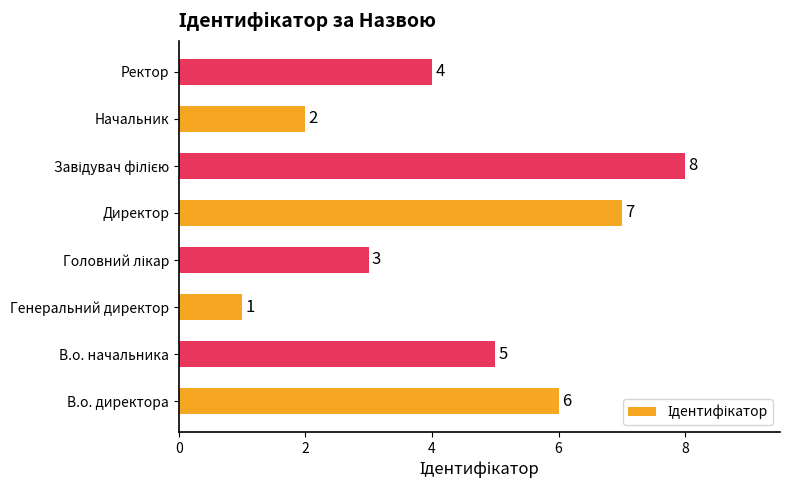

What is the maximum value shown in the chart?

8